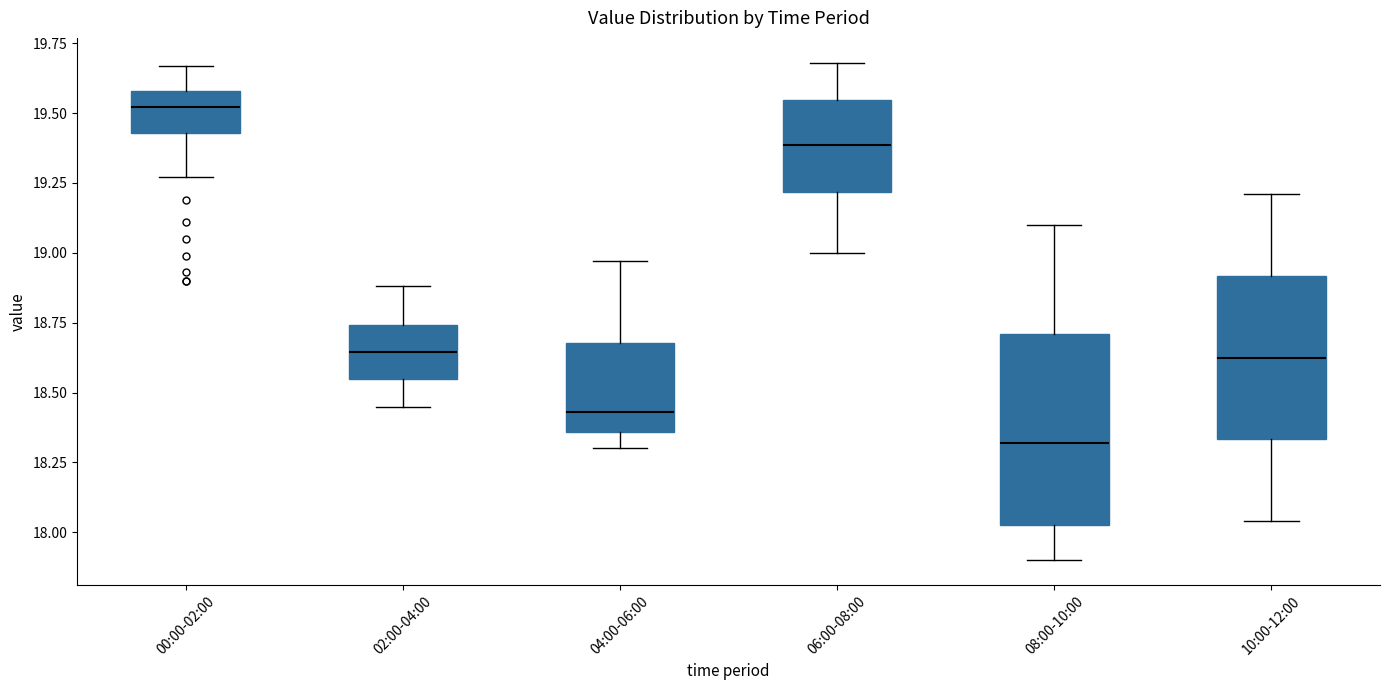

Reading left to right, transcribe this box plot: for each box, give where its median line is, the range the box spans, and where its two whiskers end, as read against the y-axis. The values are not printed on the chart, so give them approximately, as read against the axis.

00:00-02:00: median 19.50, box 19.45 to 19.60, whiskers 19.25 to 19.65
02:00-04:00: median 18.65, box 18.55 to 18.75, whiskers 18.45 to 18.90
04:00-06:00: median 18.45, box 18.35 to 18.70, whiskers 18.30 to 18.95
06:00-08:00: median 19.40, box 19.20 to 19.55, whiskers 19.00 to 19.70
08:00-10:00: median 18.30, box 18.05 to 18.70, whiskers 17.90 to 19.10
10:00-12:00: median 18.65, box 18.35 to 18.90, whiskers 18.05 to 19.20